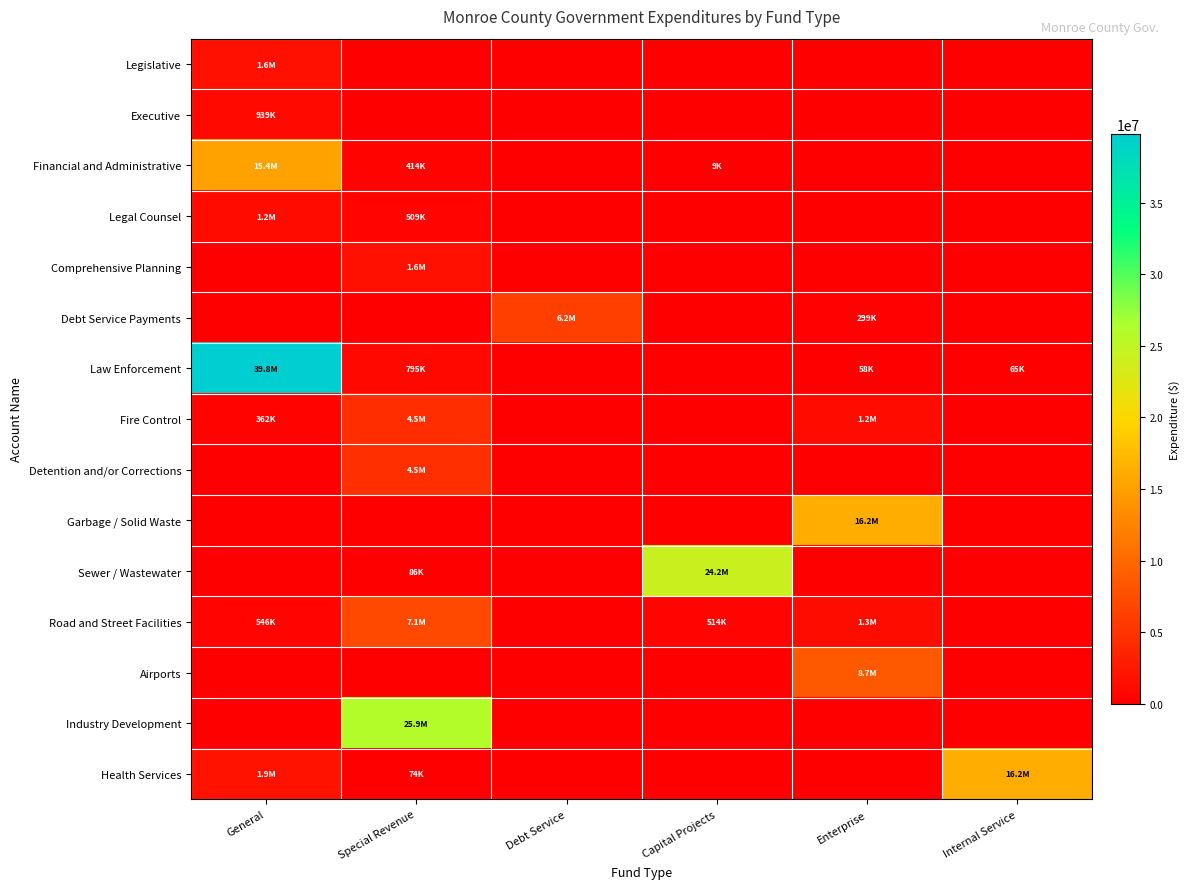

Which label corresponds to the smallest value in the chart?

Special Revenue